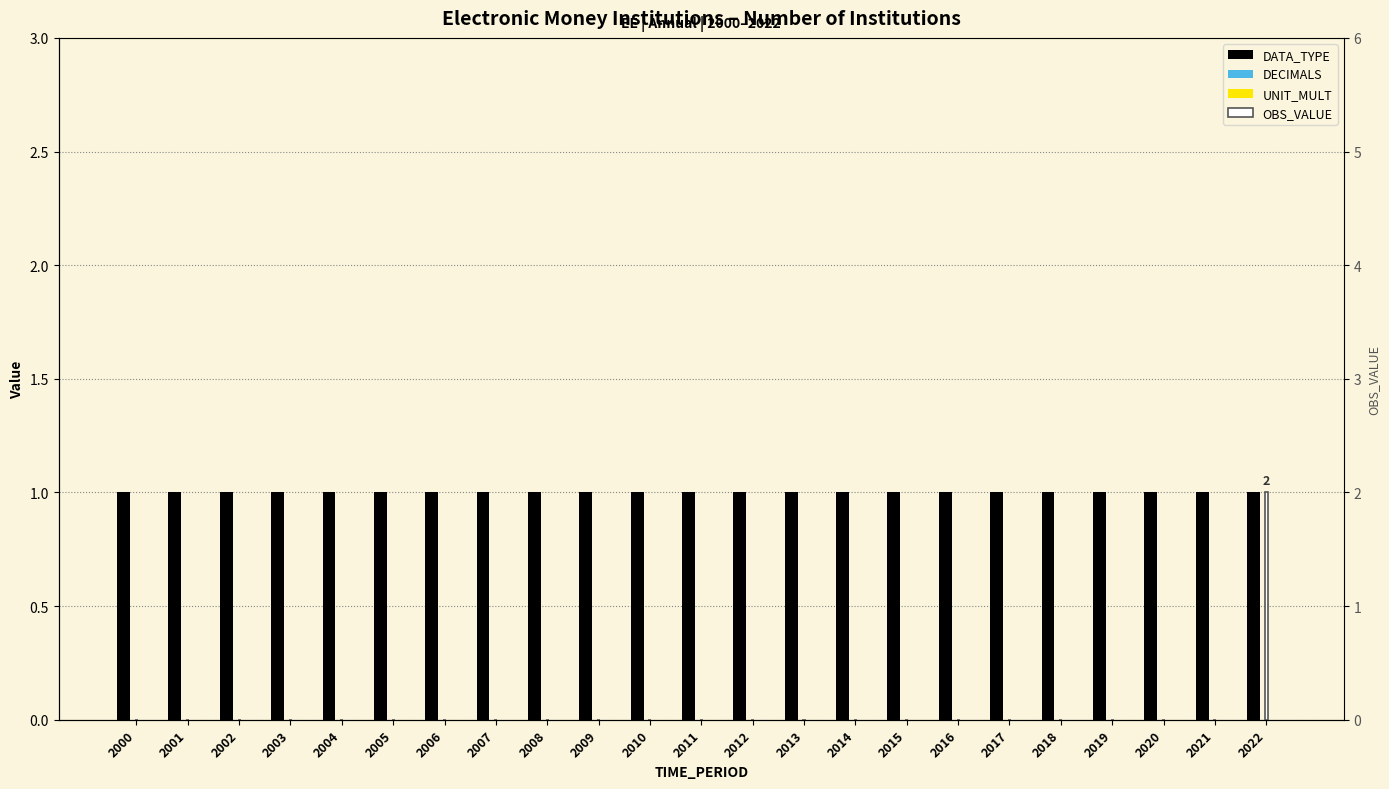

What is the value of the DATA_TYPE bar at the 18th from the left?

1